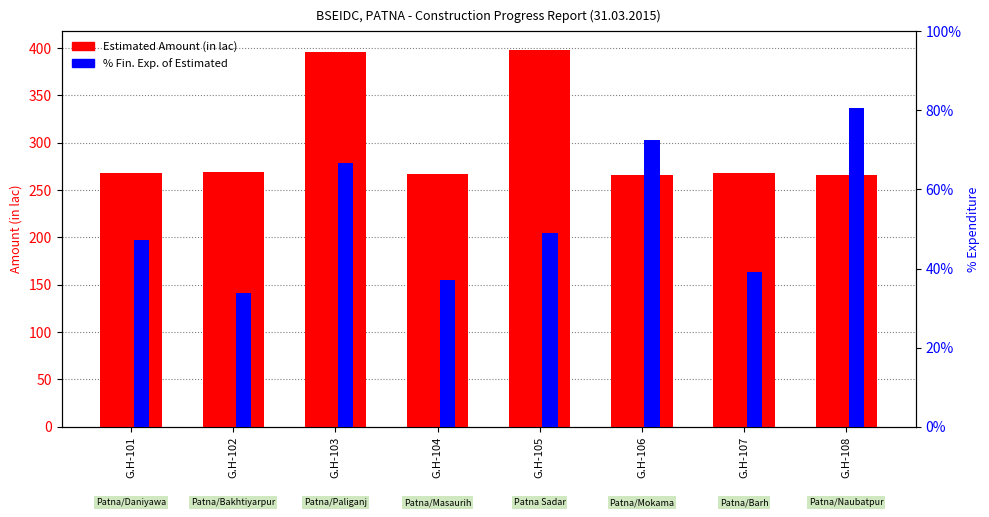

At G.H-102, list the series in order from smallest to largest.

% Fin. Exp. of Estimated, Estimated Amount (in lac)